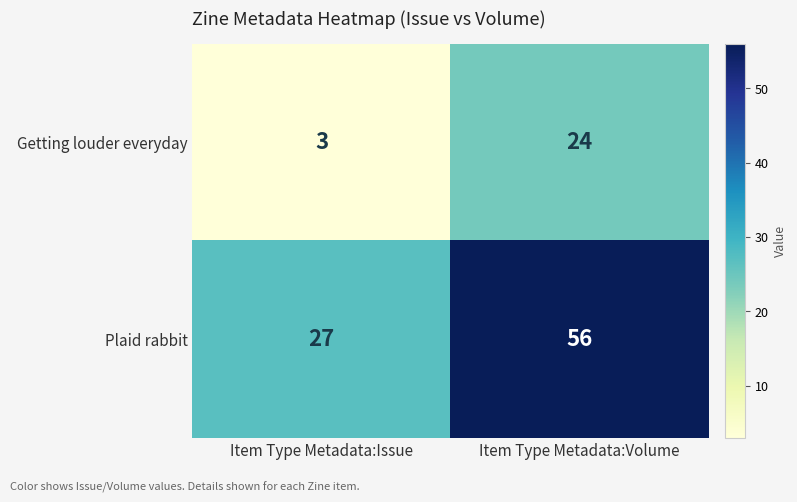

List the series in order of their overall mean, lowest first.

Getting louder everyday, Plaid rabbit